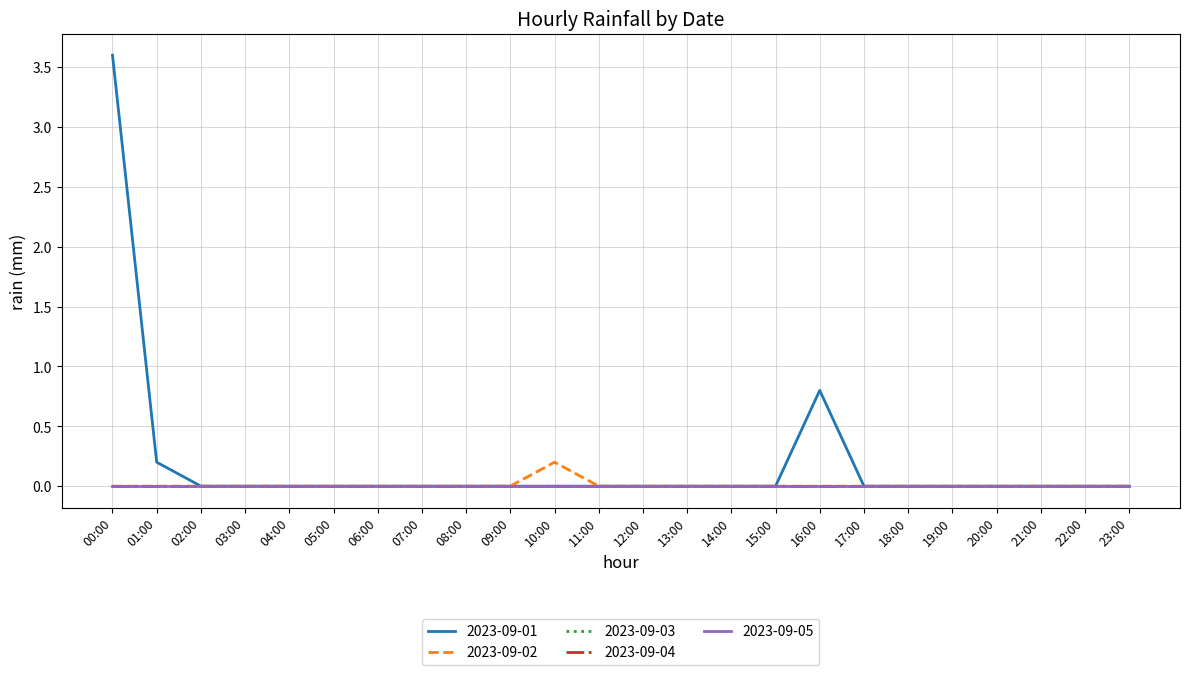

Is it true that 2023-09-05 equals 0.0 at 11:00?

True